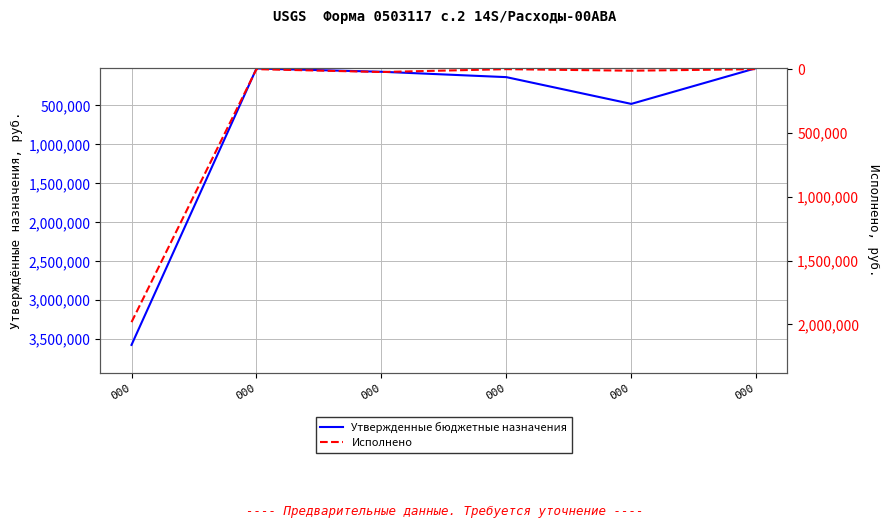

Rank the series by their maximum value, from lowest to highest.

Исполнено, Утвержденные бюджетные назначения